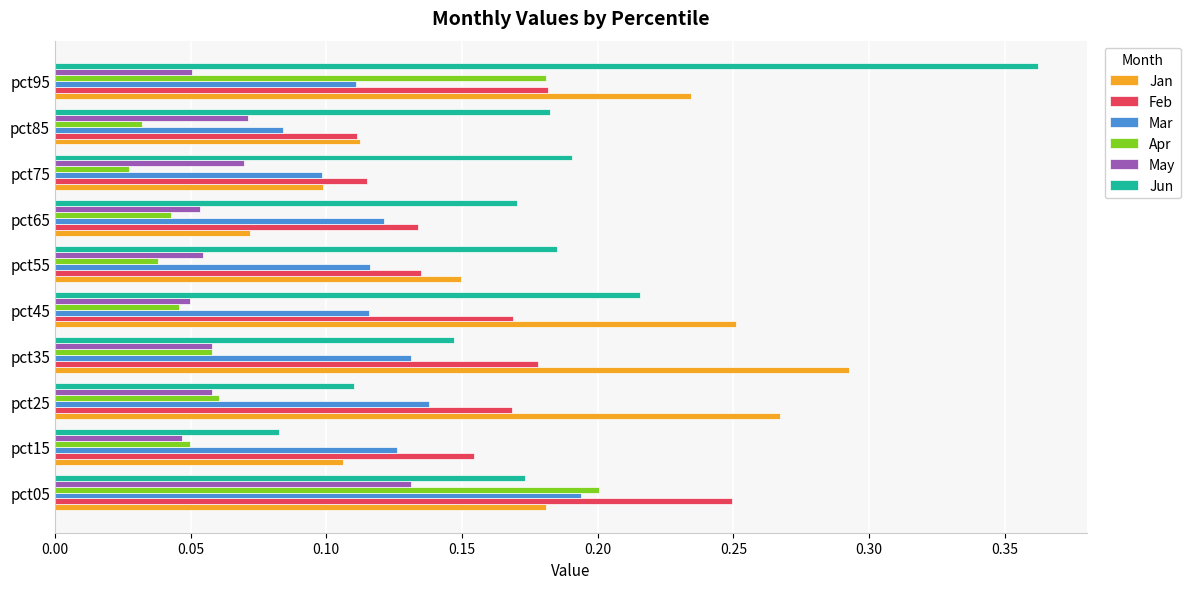

True or false: May has a value of 0.1 at pct15.

False